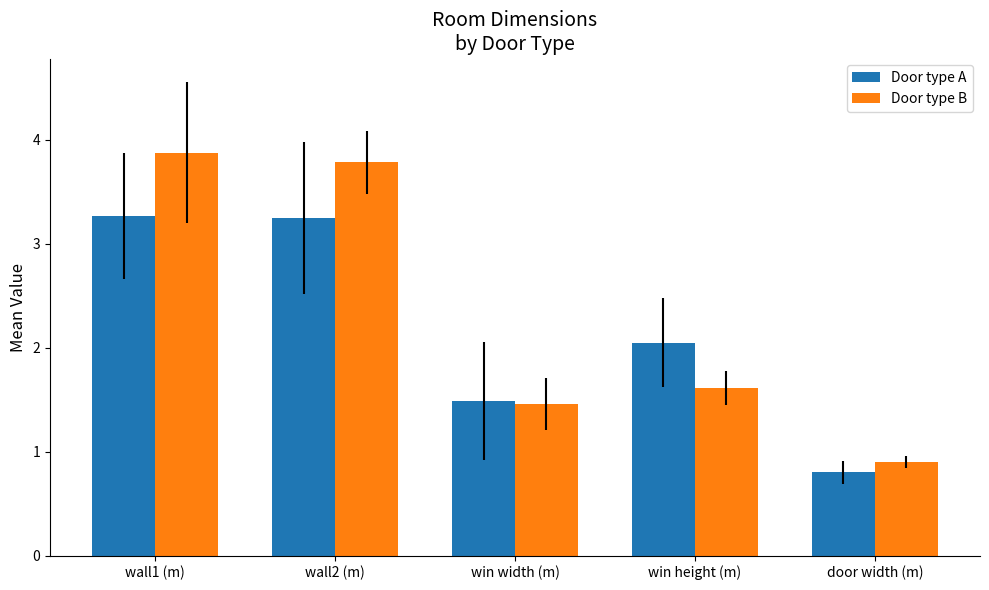

True or false: Door type A has a value of 1.7 at wall2 (m).

False